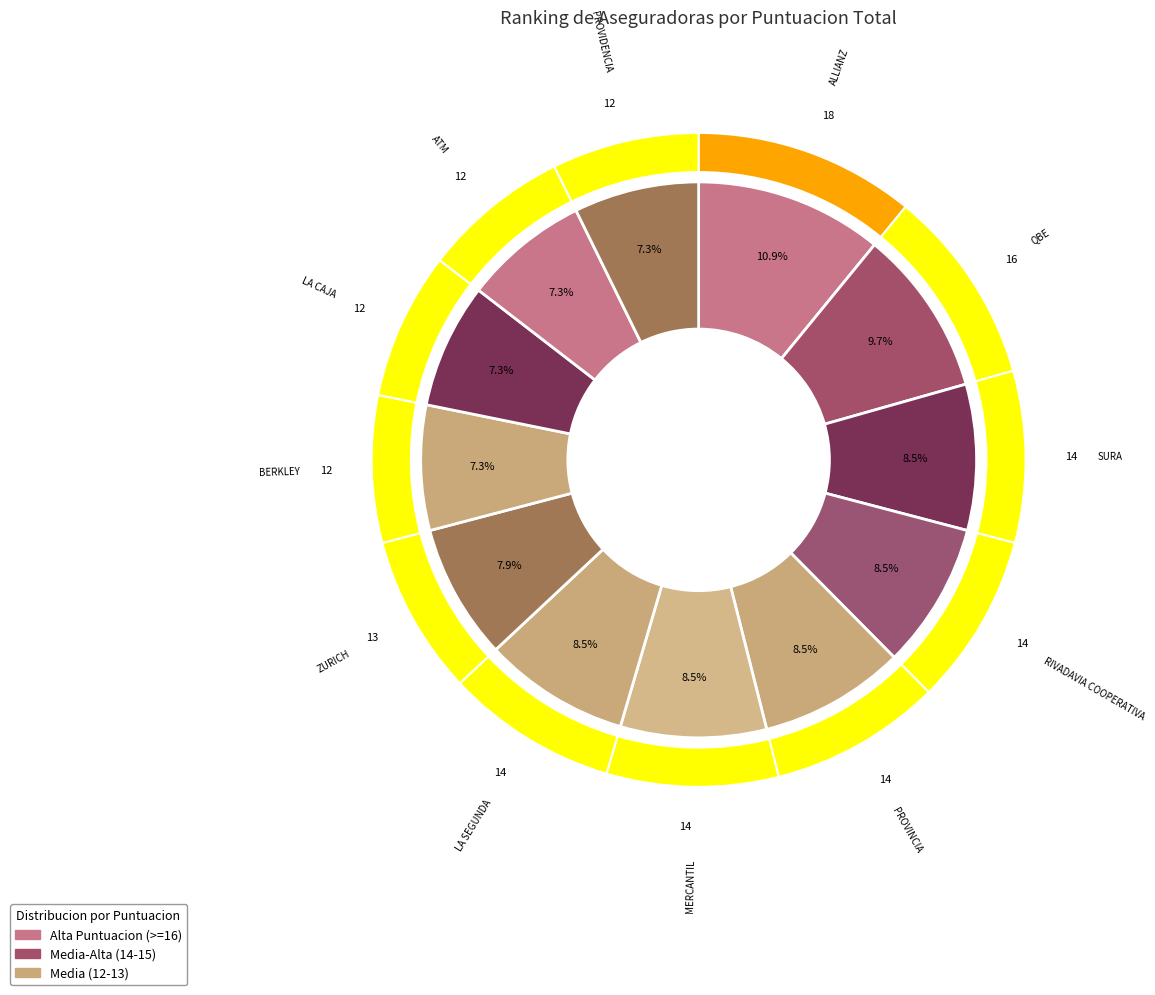

Is there any slice that represents more than half of the pie?

No